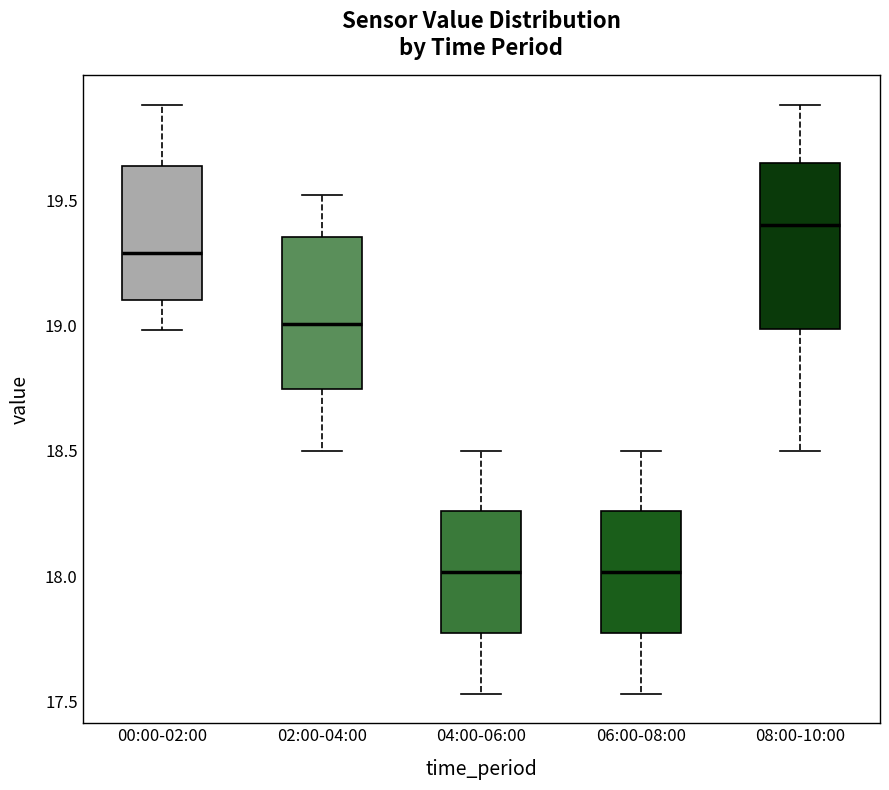

Where does the lower whisker of the box for 00:00-02:00 end on the y-axis? The values are not printed on the chart, so give them approximately, as read against the axis.

19.00